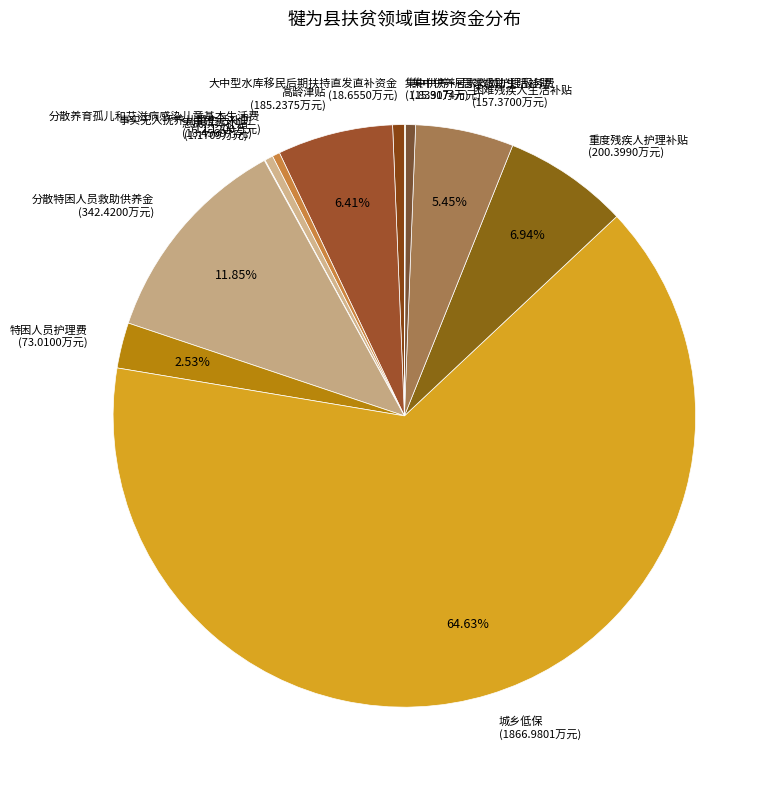

To the nearest percent, what is the difference between the largest and smallest slice percentages?

65%